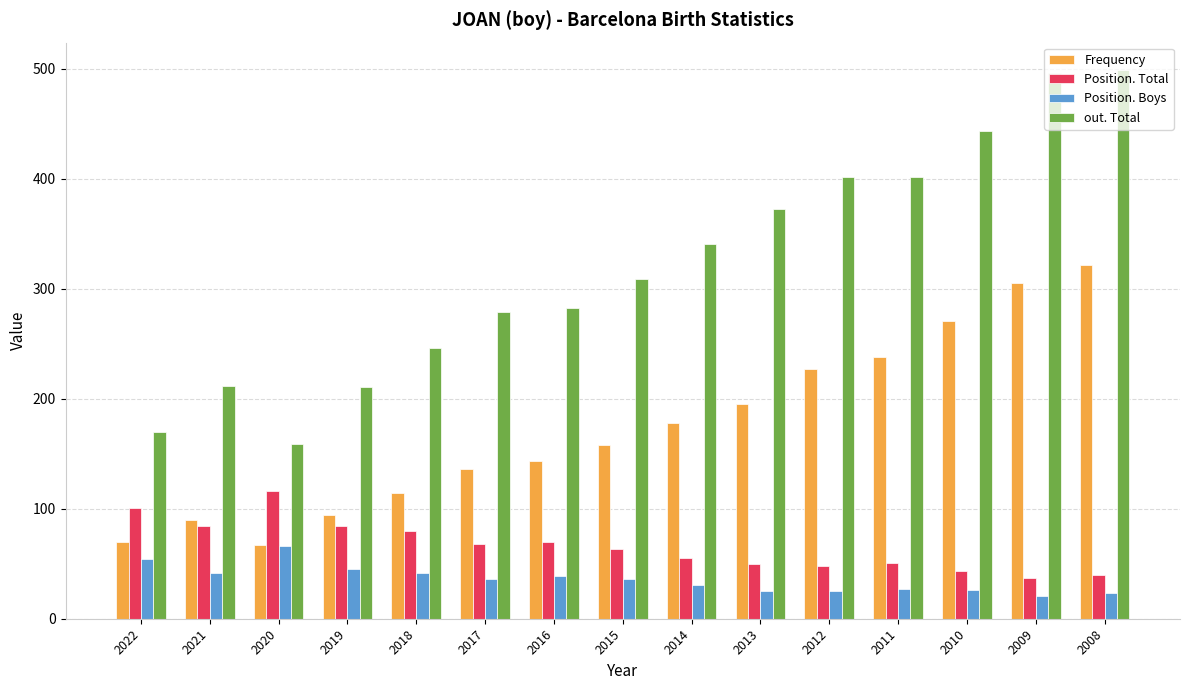

What is the difference between the out. Total values at 2009 and 2022?

326